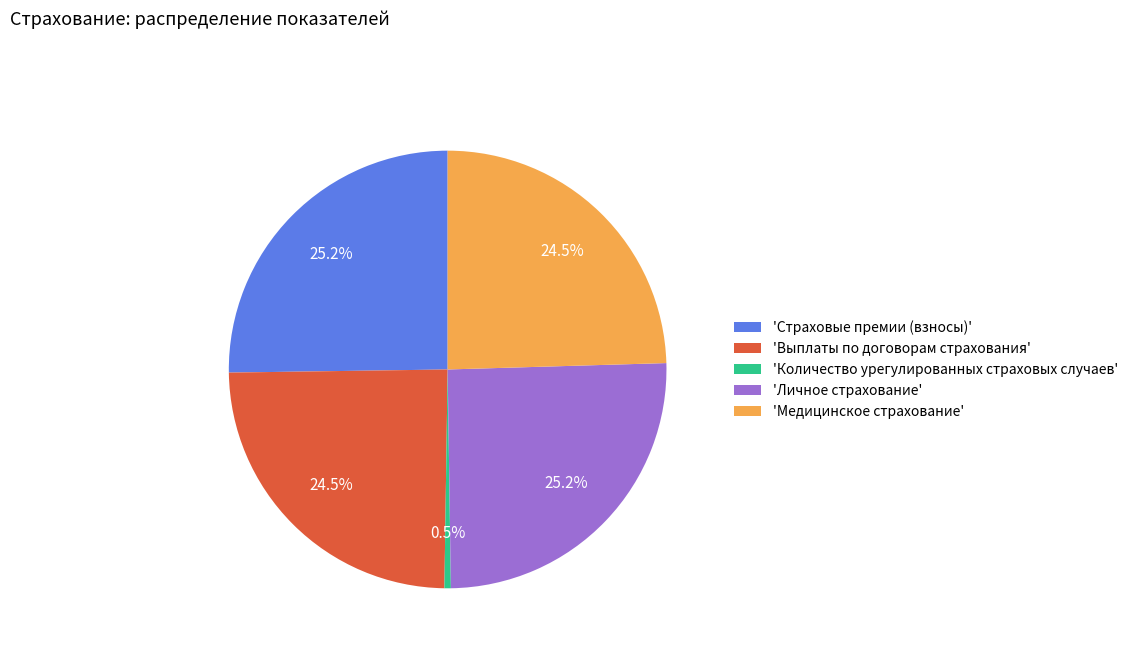

Does 'Личное страхование' represent more than half of the total?

No